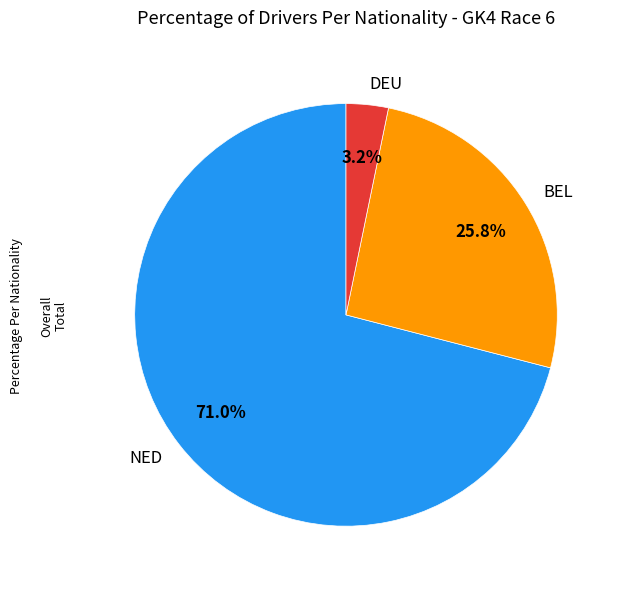

Do BEL and DEU together represent more than half of the pie?

No